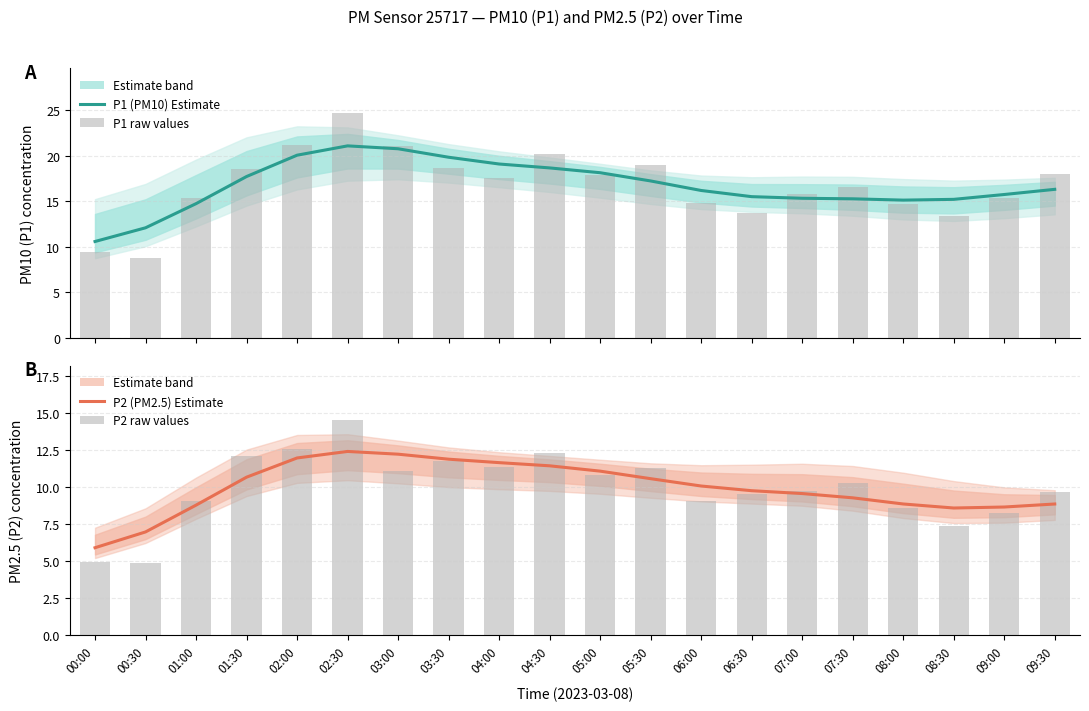

What is the difference between the P1 (PM10) Estimate values at 01:30 and 09:00?

2.0